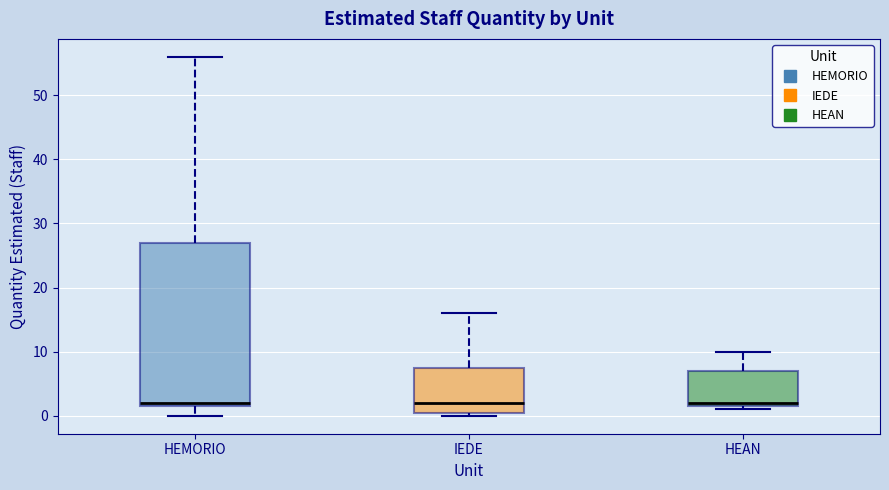

Comparing the boxes themselves (not the whiskers), which one is the tallest?

HEMORIO